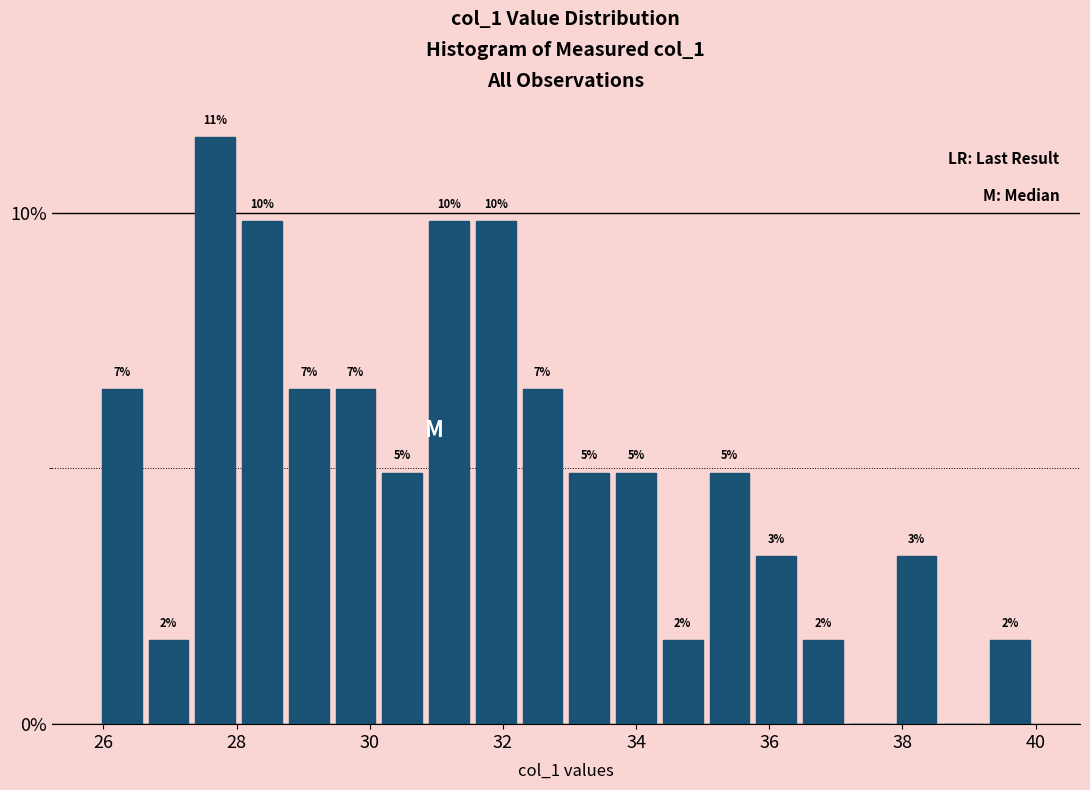

Around what value on the x-axis is the tallest bar? Give the approximate position of its centre, as read against the axis.

27.6